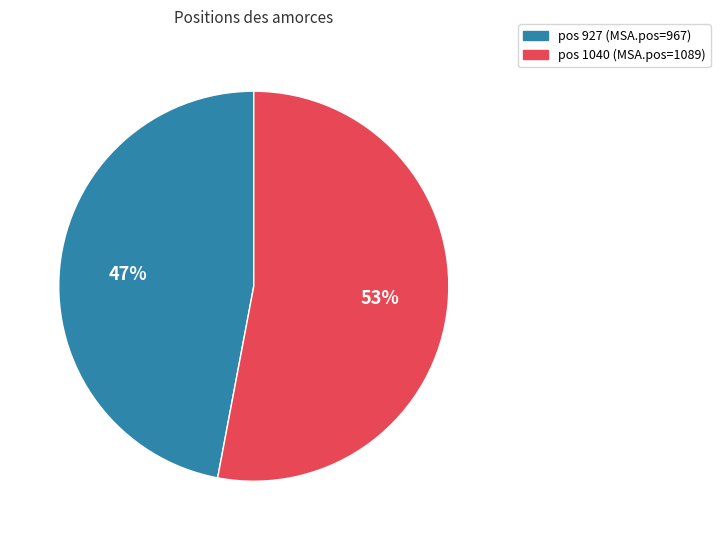

Does any single category account for the majority?

Yes